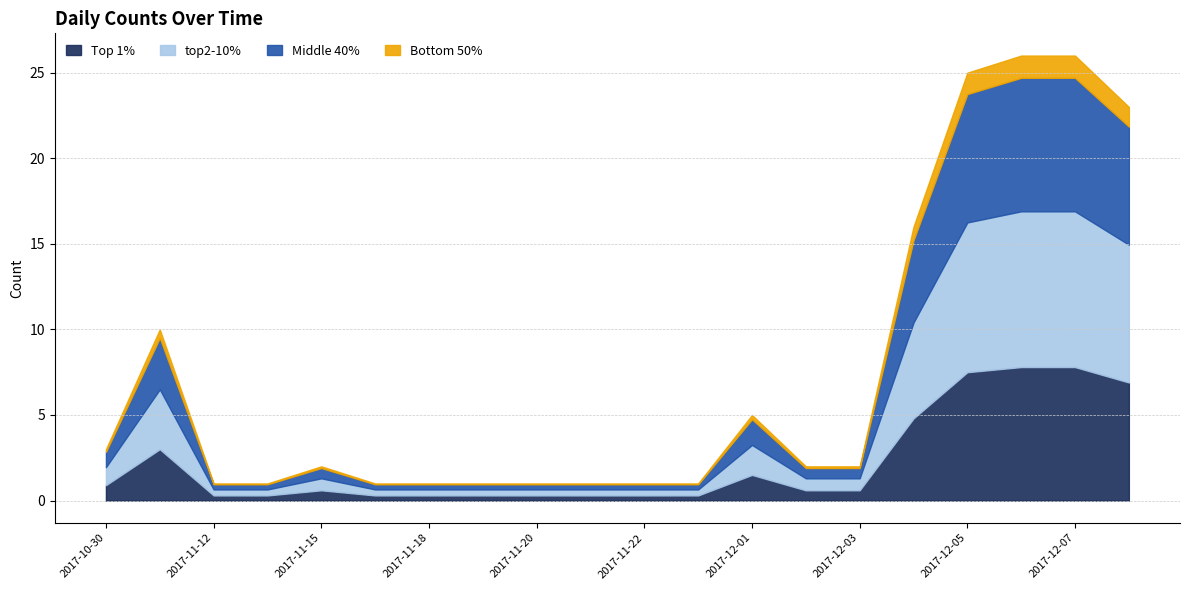

What is the ratio of the value at 2017-12-03 to the value at 2017-12-08?

0.1